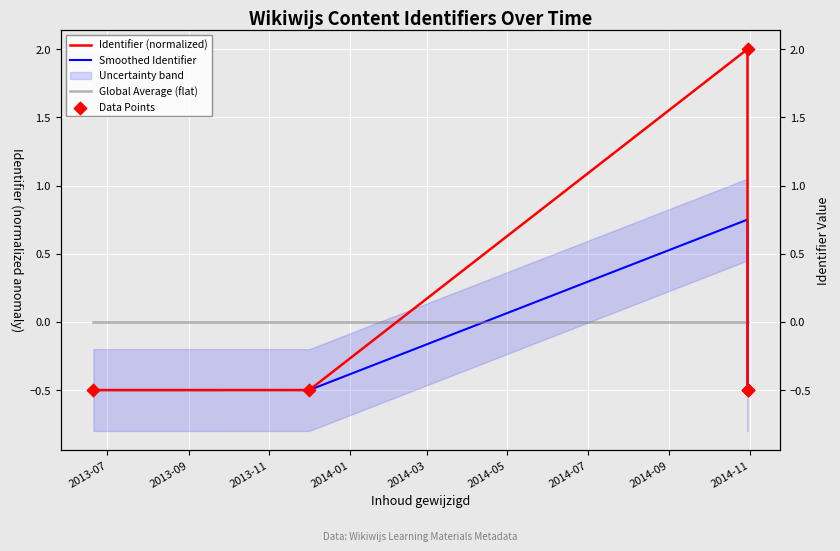

Which series reaches the maximum Y coordinate?

Identifier (normalized)